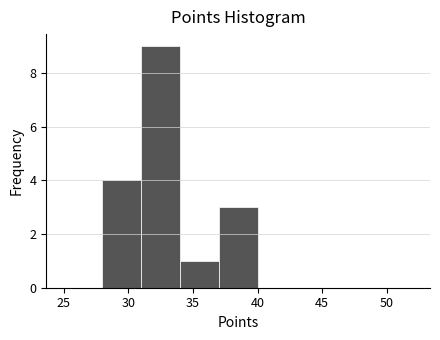

What is the height of the bar covering 28 to 31 on the x-axis? The values are not printed on the chart, so give them approximately, as read against the axis.

4